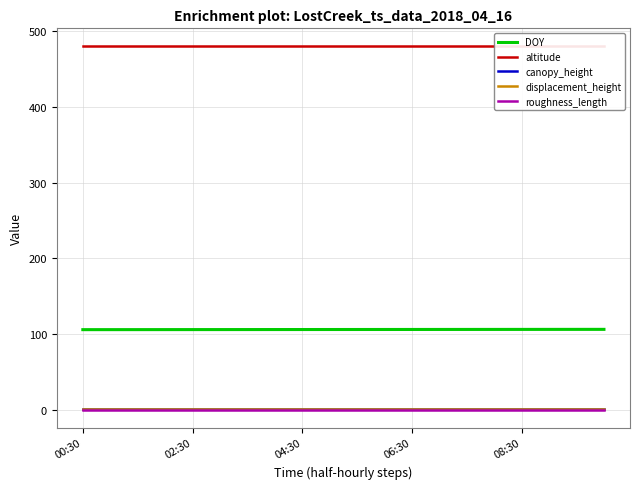

Which series has the largest total across all categories?

altitude